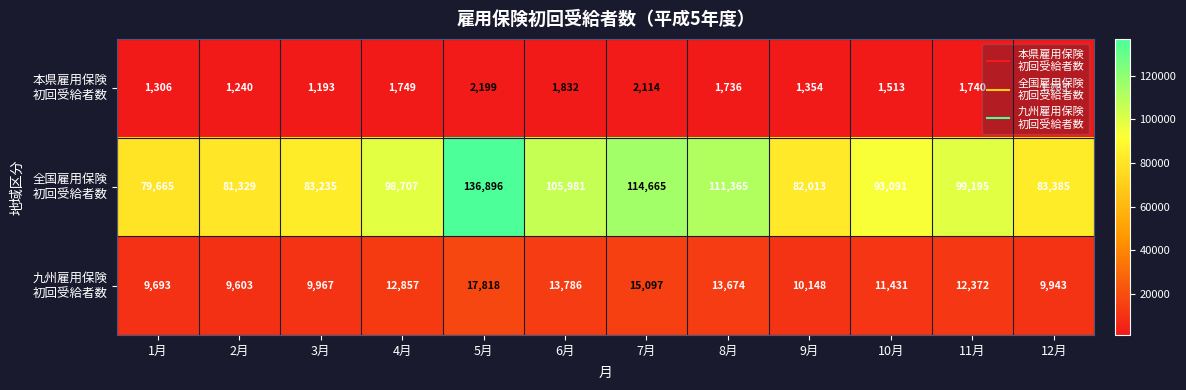

How many categories are shown in the chart?

12